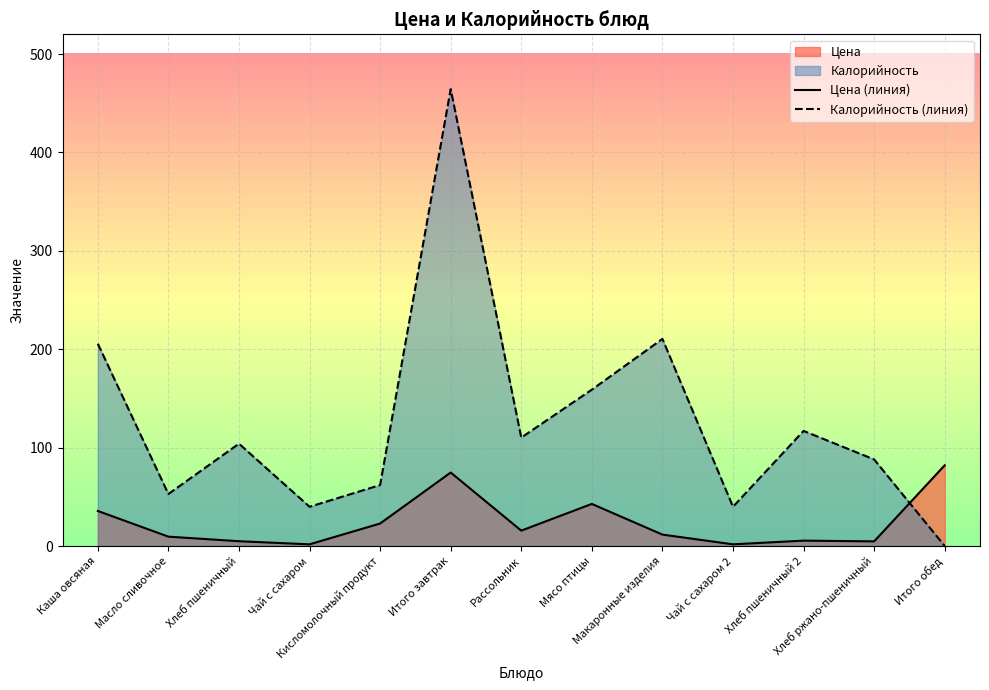

Where is Цена (линия) nearest to the value 41?

Мясо птицы